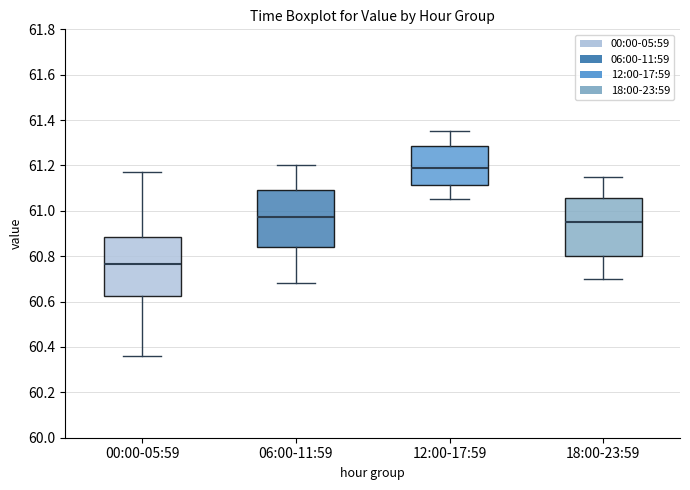

Reading left to right, transcribe this box plot: for each box, give where its median line is, the range the box spans, and where its two whiskers end, as read against the y-axis. The values are not printed on the chart, so give them approximately, as read against the axis.

00:00-05:59: median 60.76, box 60.62 to 60.88, whiskers 60.36 to 61.18
06:00-11:59: median 60.98, box 60.84 to 61.10, whiskers 60.68 to 61.20
12:00-17:59: median 61.20, box 61.12 to 61.28, whiskers 61.06 to 61.36
18:00-23:59: median 60.96, box 60.80 to 61.06, whiskers 60.70 to 61.16